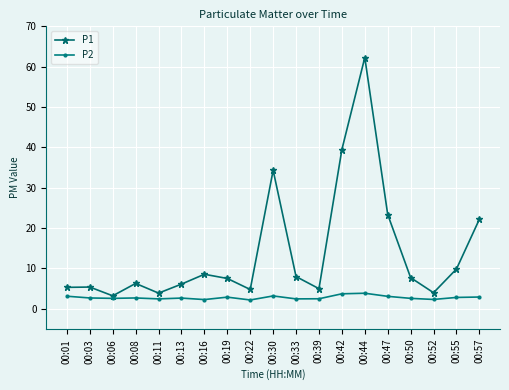

At which label does P1 reach its minimum?

00:06